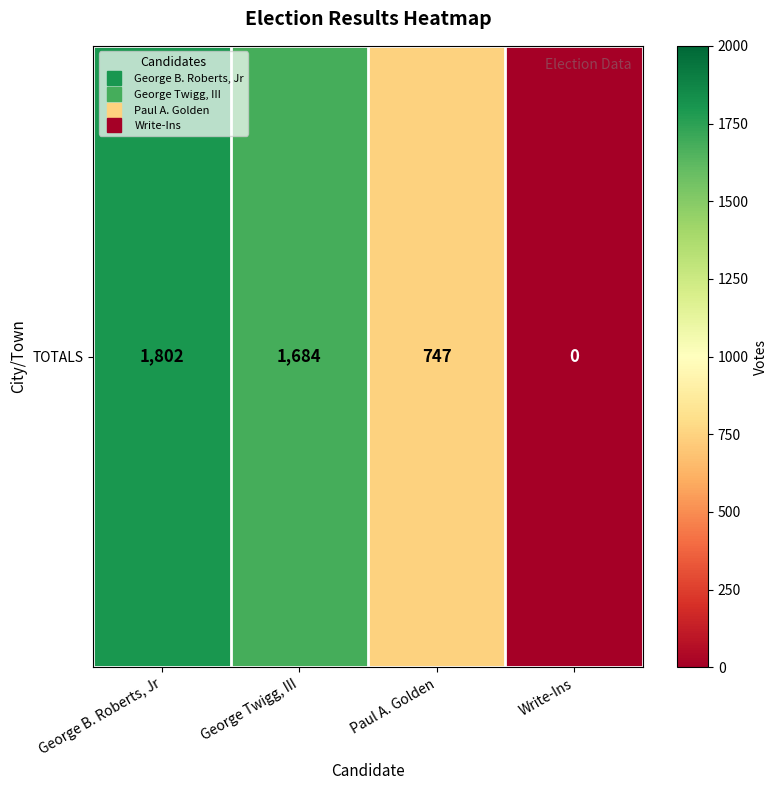

What is the sum of the values at George B. Roberts, Jr and Write-Ins?

1802